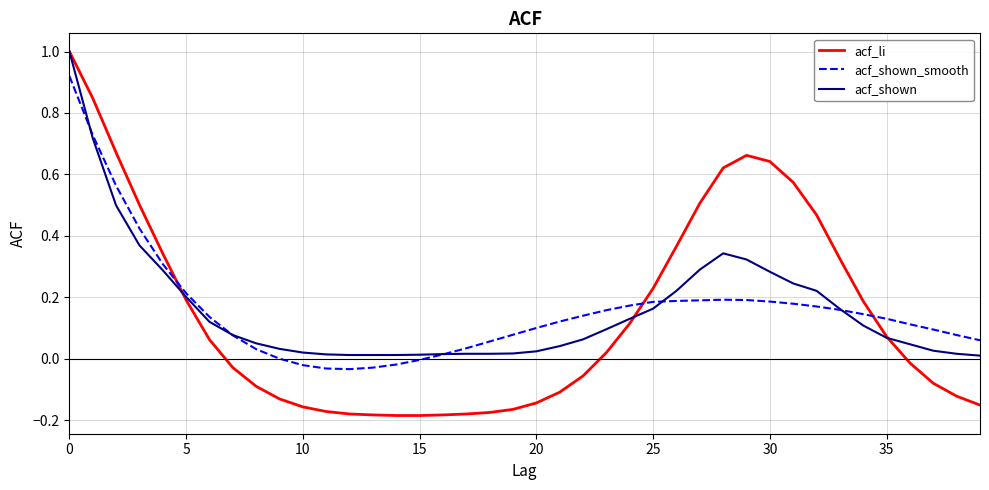

After their last crossing, which series has the higher values: acf_shown_smooth or acf_shown?

acf_shown_smooth